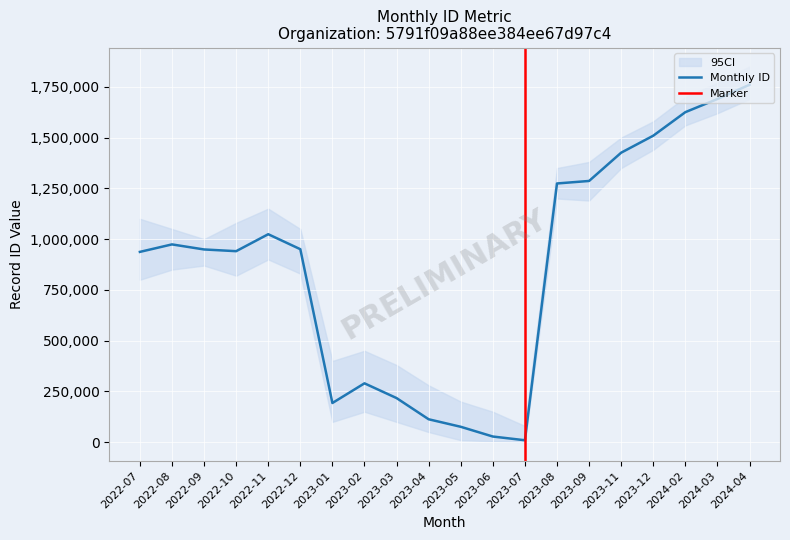

What is the smallest value displayed?

9582